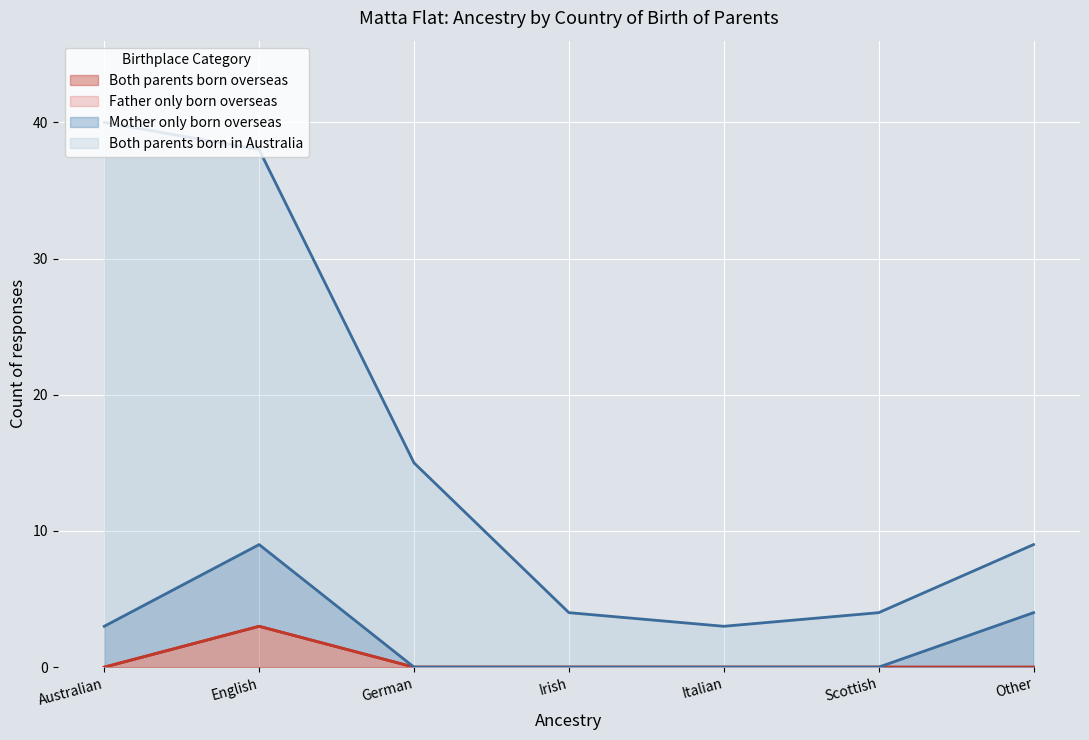

Which label corresponds to the largest value in the chart?

Australian